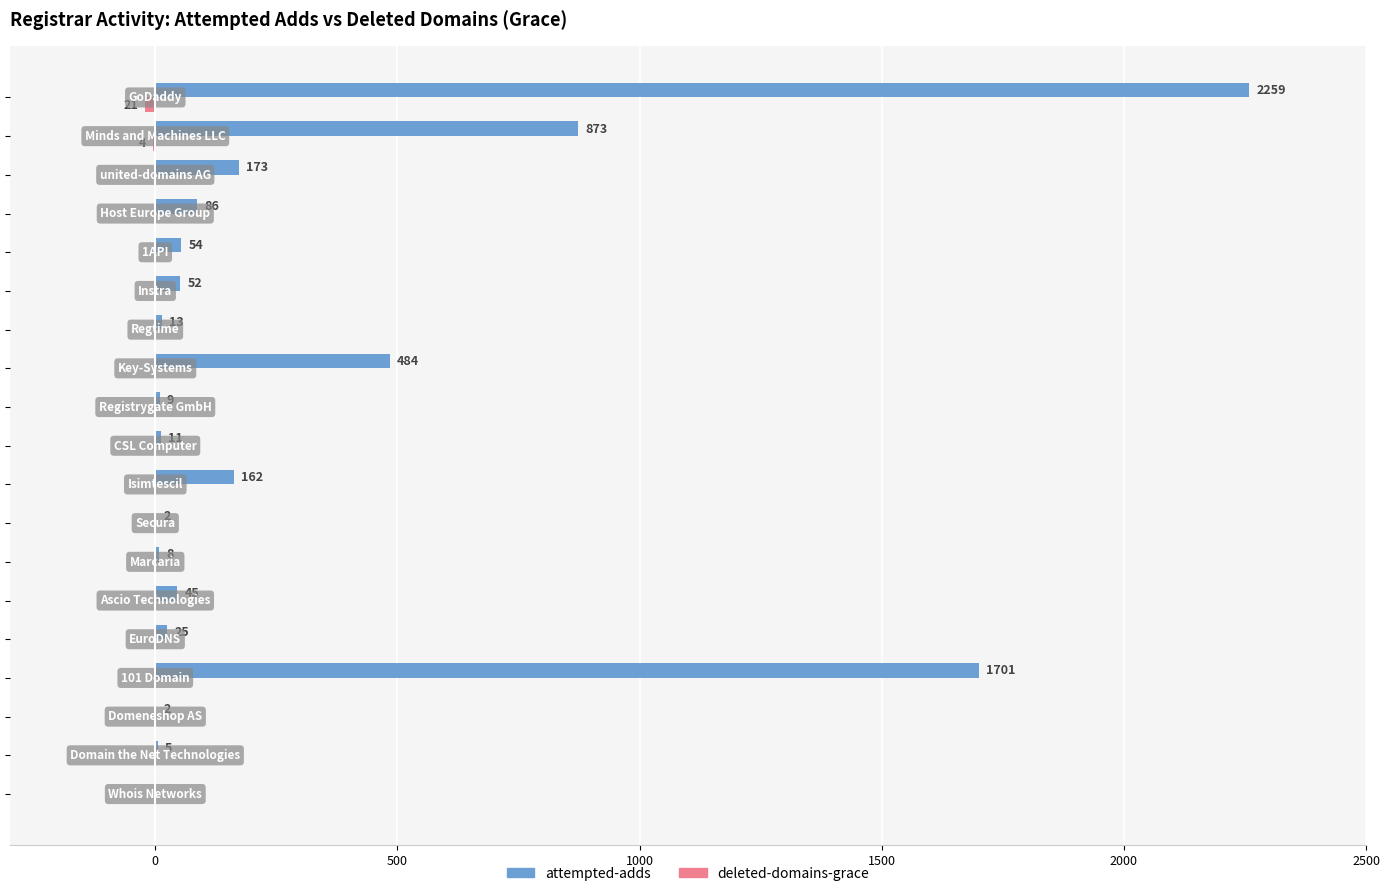

What is the greatest value displayed?

2259